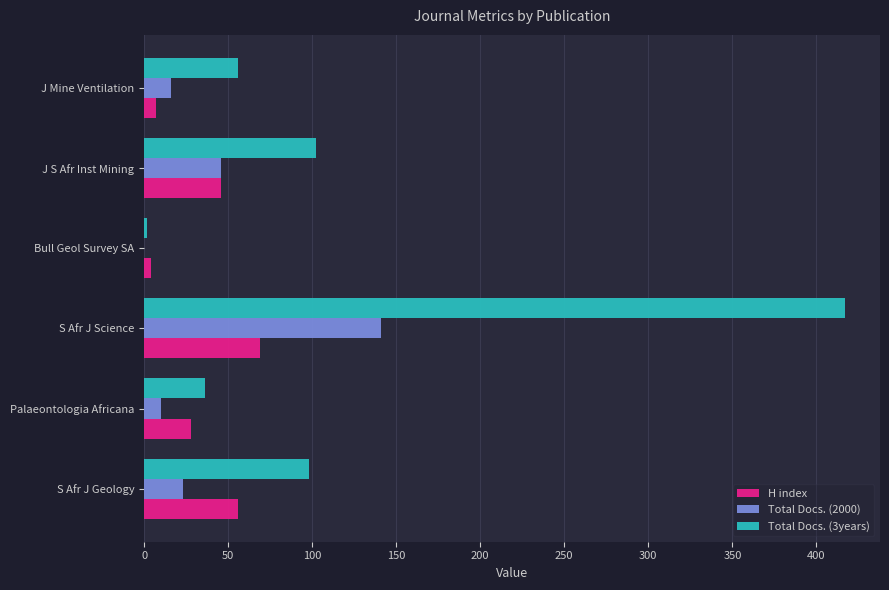

At which category does the chart reach its peak across all series?

S Afr J Science